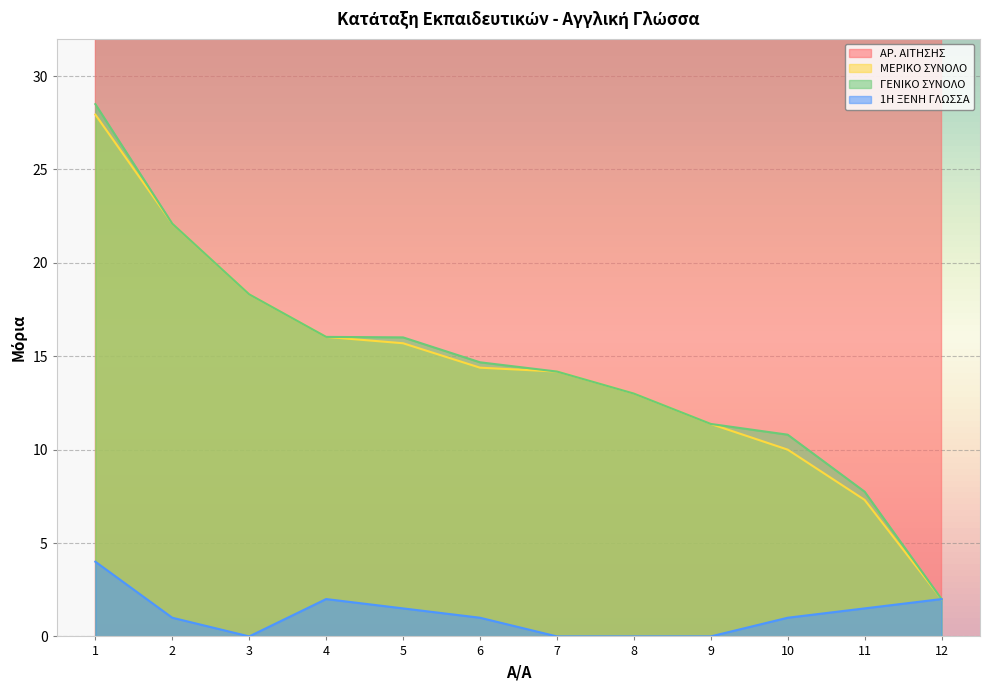

The ΓΕΝΙΚΟ ΣΥΝΟΛΟ series shows 10.8 at 10. True or false?

True